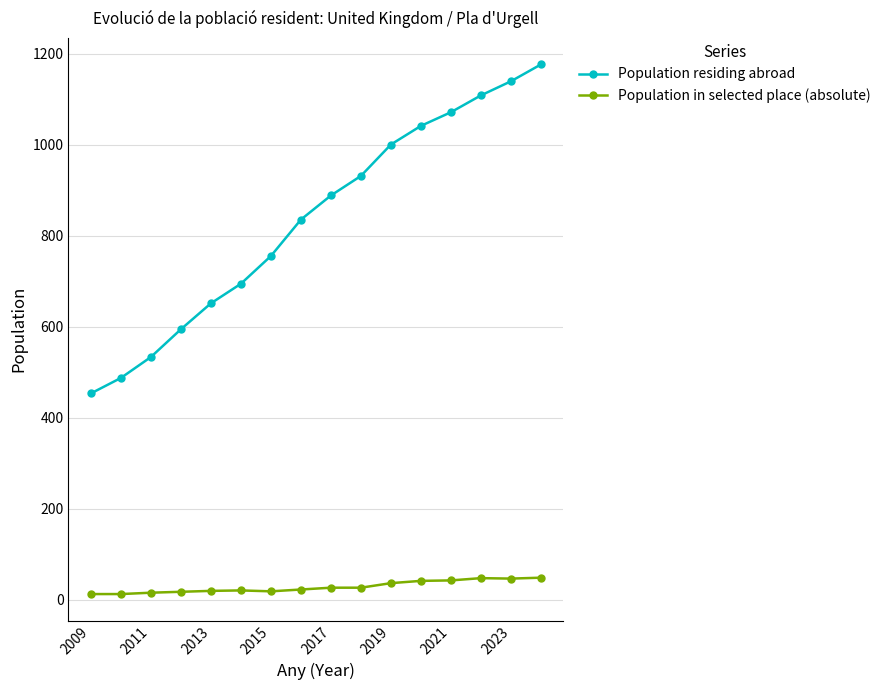

How many lines are shown in the chart?

2